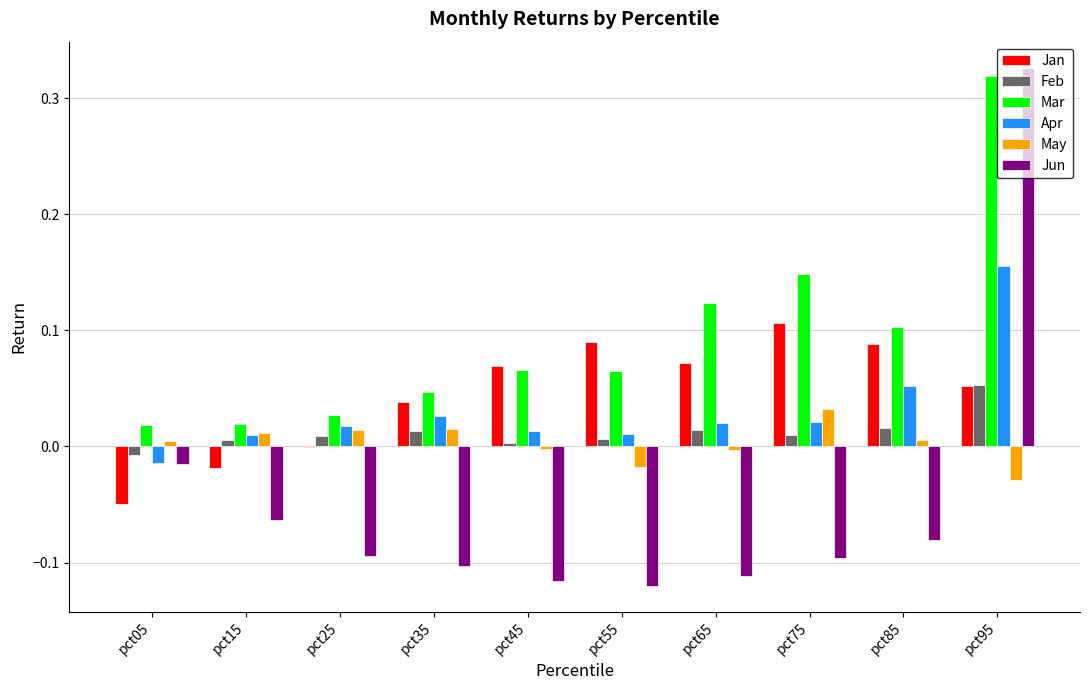

Which category has the highest value across all series?

pct95